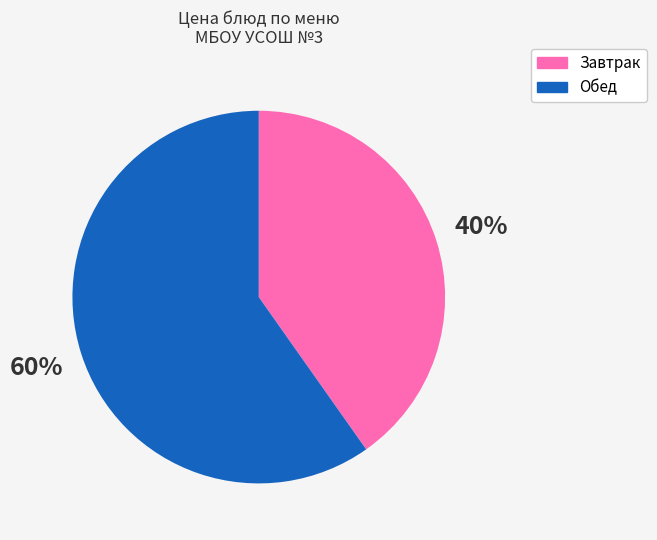

Does any single category account for the majority?

Yes